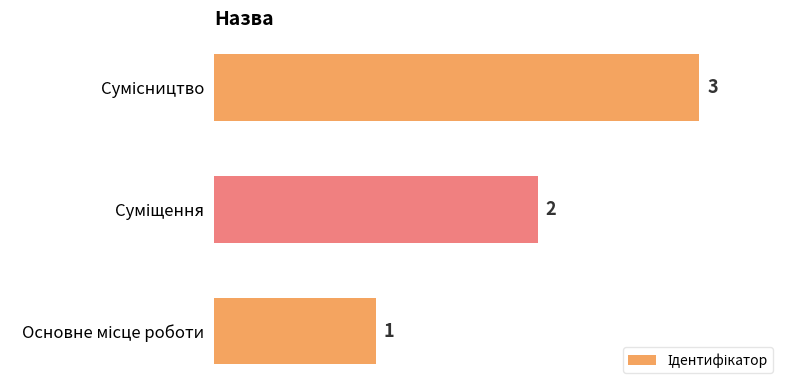

How many values are between 1 and 3?

3